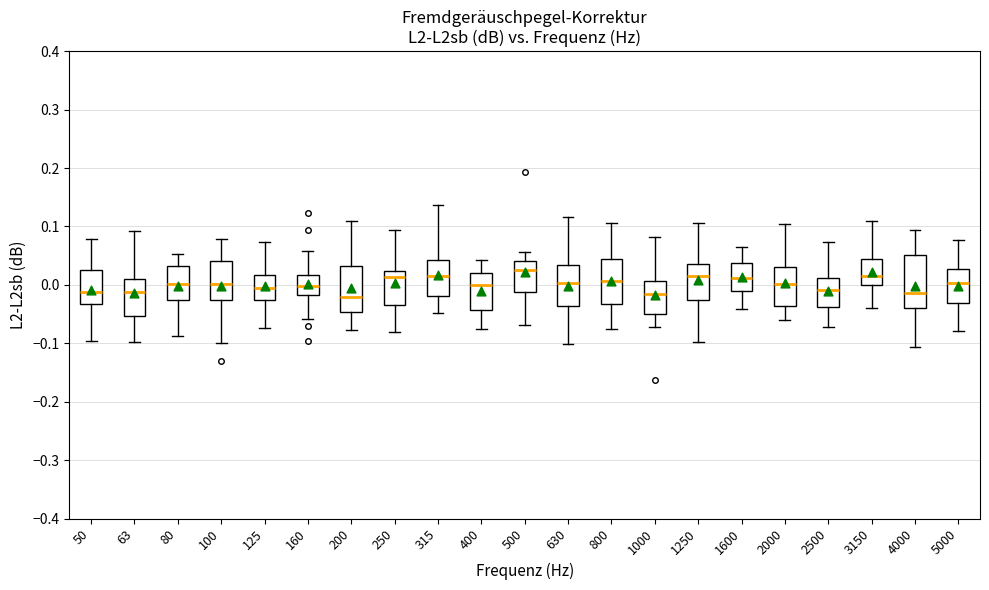

Reading left to right, transcribe this box plot: for each box, give where its median line is, the range the box spans, and where its two whiskers end, as read against the y-axis. The values are not printed on the chart, so give them approximately, as read against the axis.

50: median -0.01, box -0.03 to 0.03, whiskers -0.10 to 0.08
63: median -0.01, box -0.05 to 0.01, whiskers -0.10 to 0.09
80: median 0.00, box -0.03 to 0.03, whiskers -0.09 to 0.05
100: median 0.00, box -0.03 to 0.04, whiskers -0.10 to 0.08
125: median -0.01, box -0.03 to 0.02, whiskers -0.07 to 0.07
160: median 0.00, box -0.02 to 0.02, whiskers -0.06 to 0.06
200: median -0.02, box -0.05 to 0.03, whiskers -0.08 to 0.11
250: median 0.01, box -0.03 to 0.02, whiskers -0.08 to 0.09
315: median 0.02, box -0.02 to 0.04, whiskers -0.05 to 0.14
400: median 0.00, box -0.04 to 0.02, whiskers -0.08 to 0.04
500: median 0.03, box -0.01 to 0.04, whiskers -0.07 to 0.06
630: median 0.00, box -0.04 to 0.03, whiskers -0.10 to 0.12
800: median 0.01, box -0.03 to 0.04, whiskers -0.08 to 0.11
1000: median -0.02, box -0.05 to 0.01, whiskers -0.07 to 0.08
1250: median 0.01, box -0.03 to 0.03, whiskers -0.10 to 0.11
1600: median 0.01, box -0.01 to 0.04, whiskers -0.04 to 0.07
2000: median 0.00, box -0.04 to 0.03, whiskers -0.06 to 0.10
2500: median -0.01, box -0.04 to 0.01, whiskers -0.07 to 0.07
3150: median 0.02, box 0.00 to 0.04, whiskers -0.04 to 0.11
4000: median -0.01, box -0.04 to 0.05, whiskers -0.11 to 0.09
5000: median 0.00, box -0.03 to 0.03, whiskers -0.08 to 0.08